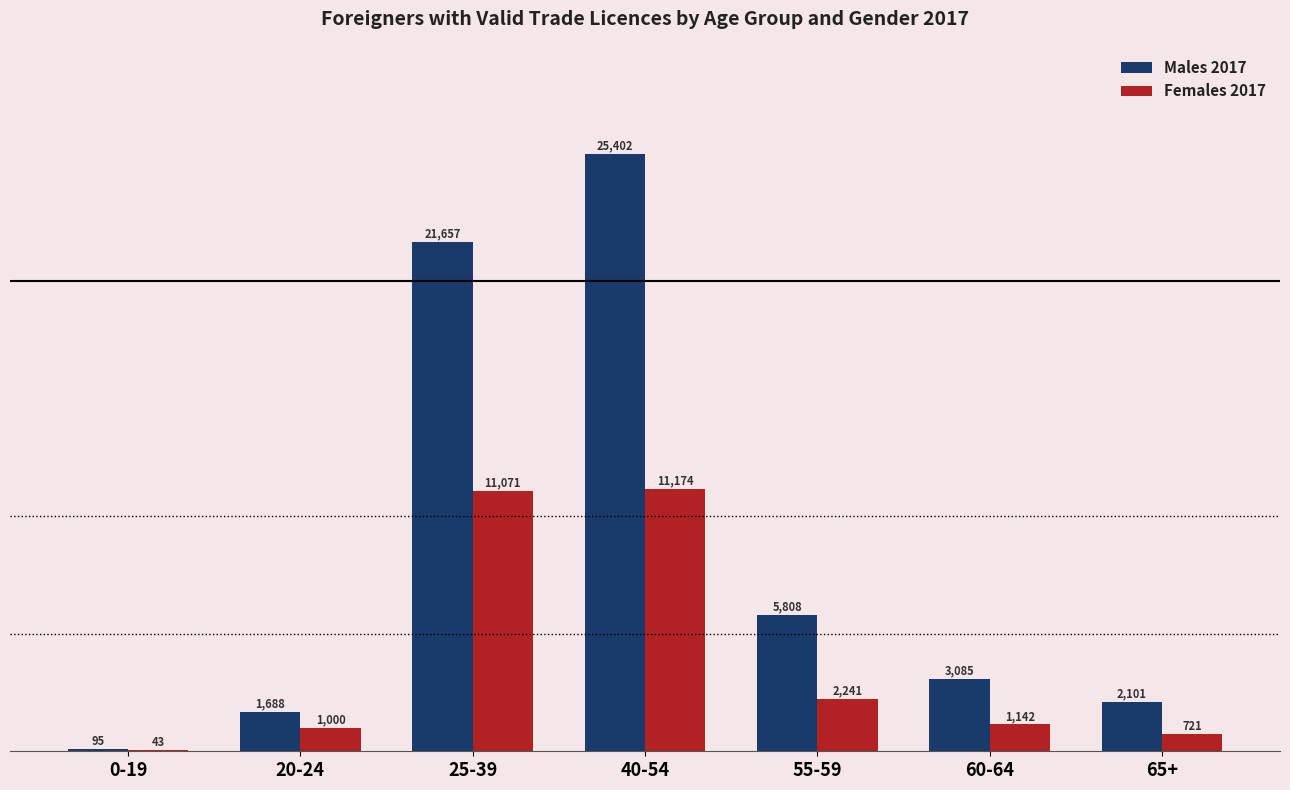

What is the total value across all series at 25-39?

32728